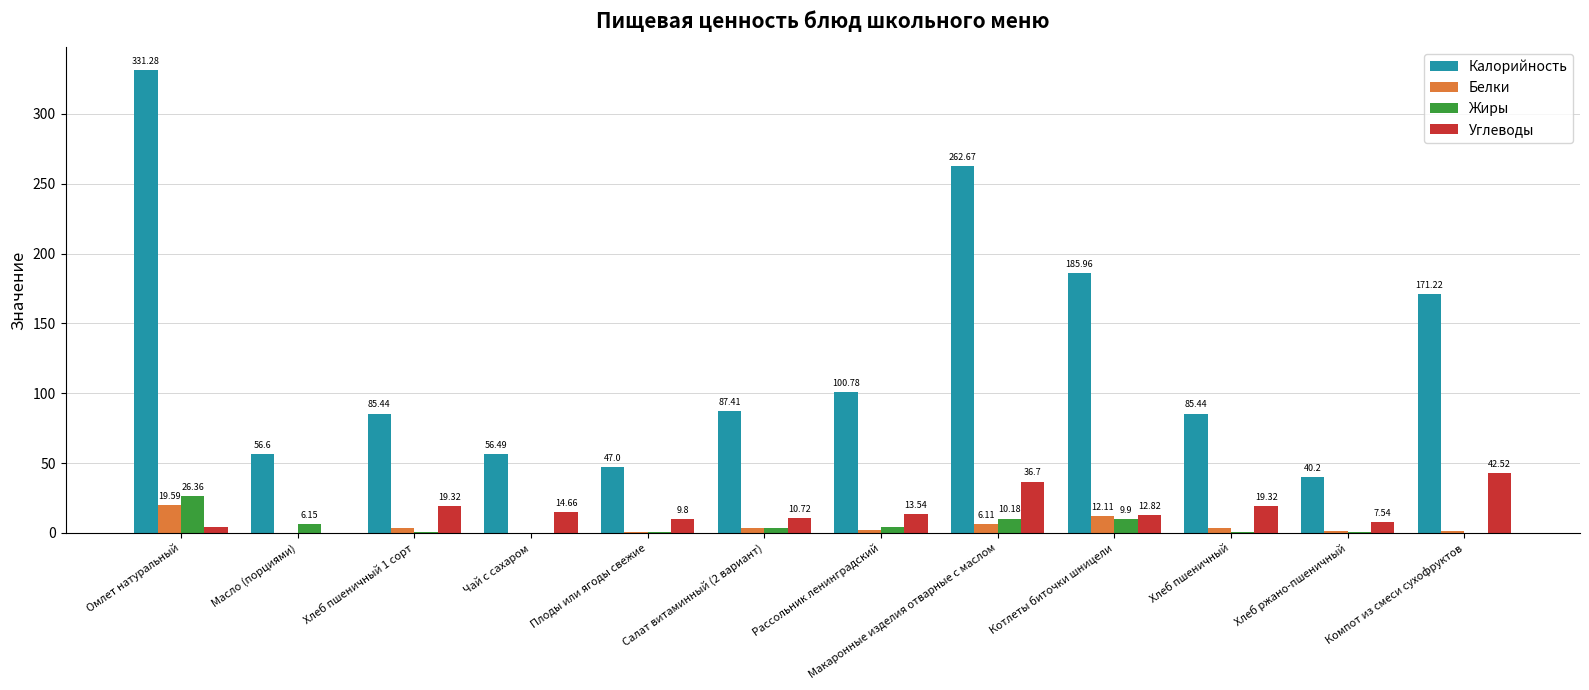

At which label does Калорийность first exceed 87?

Омлет натуральный